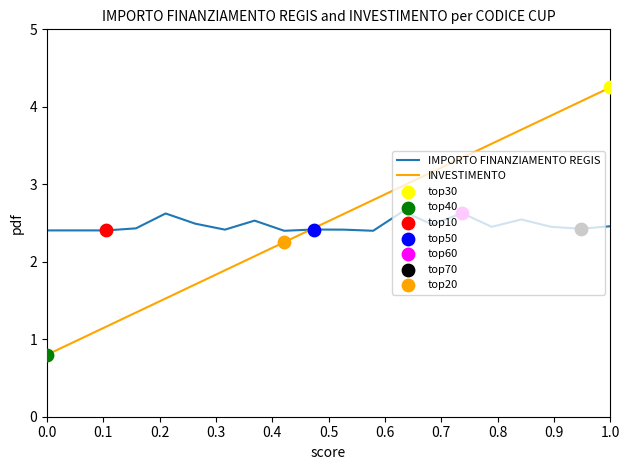

At how many categories does at least one series exceed 1?

20